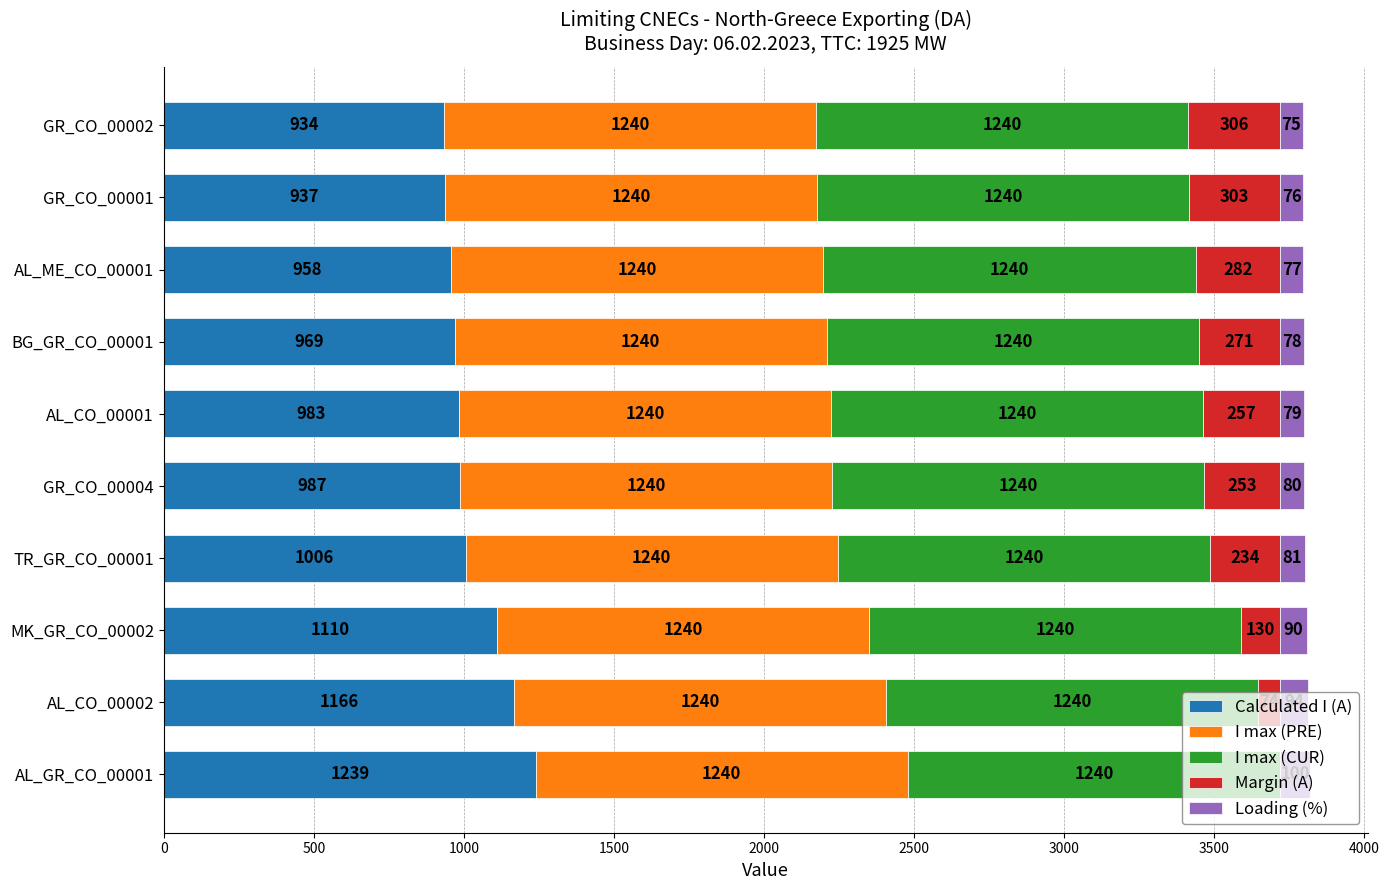

What is the total value across all series at AL_CO_00001?

3799